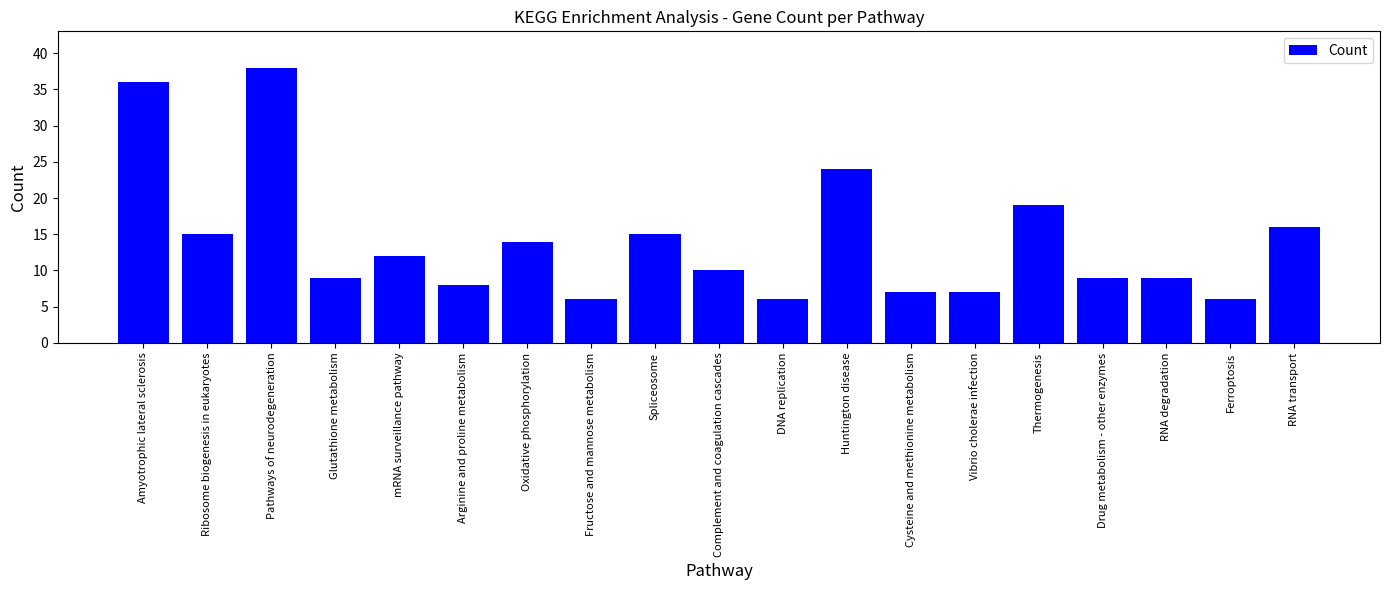

Reading left to right, what are all the values shown in this chart?

Amyotrophic lateral sclerosis=36	Ribosome biogenesis in eukaryotes=15	Pathways of neurodegeneration=38	Glutathione metabolism=9	mRNA surveillance pathway=12	Arginine and proline metabolism=8	Oxidative phosphorylation=14	Fructose and mannose metabolism=6	Spliceosome=15	Complement and coagulation cascades=10	DNA replication=6	Huntington disease=24	Cysteine and methionine metabolism=7	Vibrio cholerae infection=7	Thermogenesis=19	Drug metabolism - other enzymes=9	RNA degradation=9	Ferroptosis=6	RNA transport=16